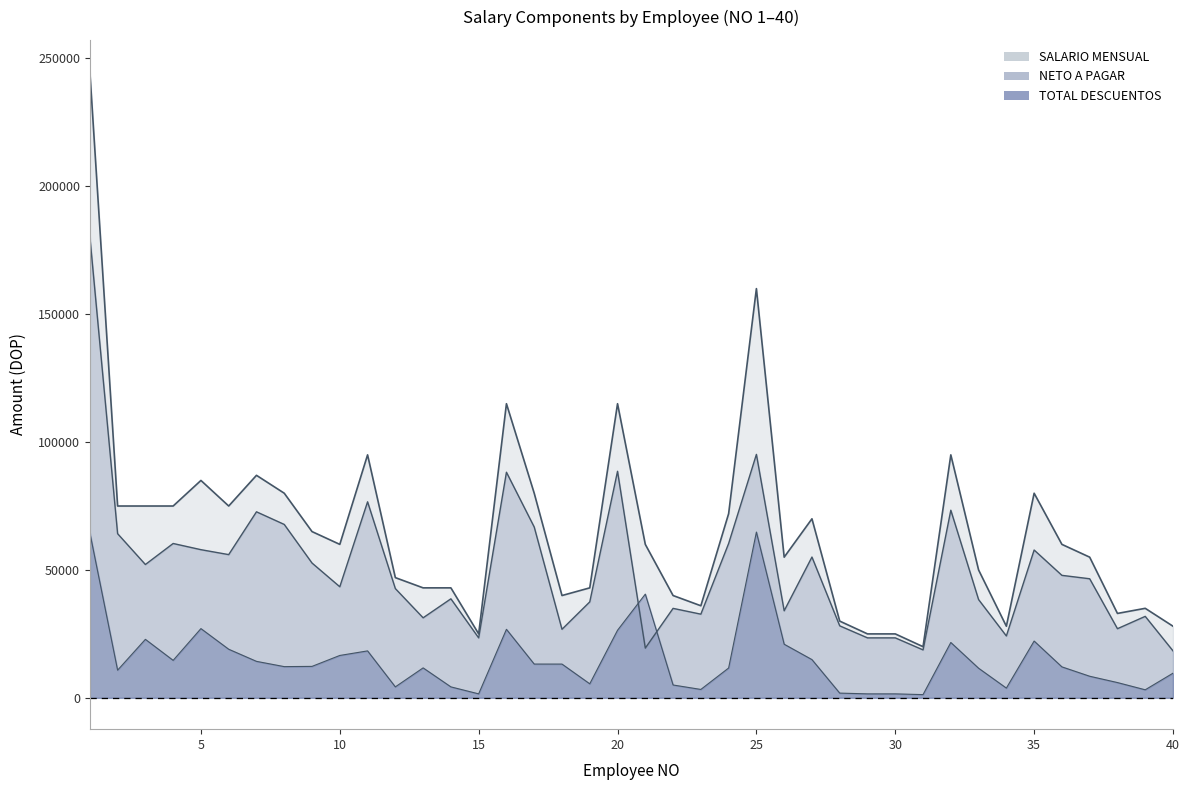

How many data points in TOTAL DESCUENTOS are less than 12203?

20